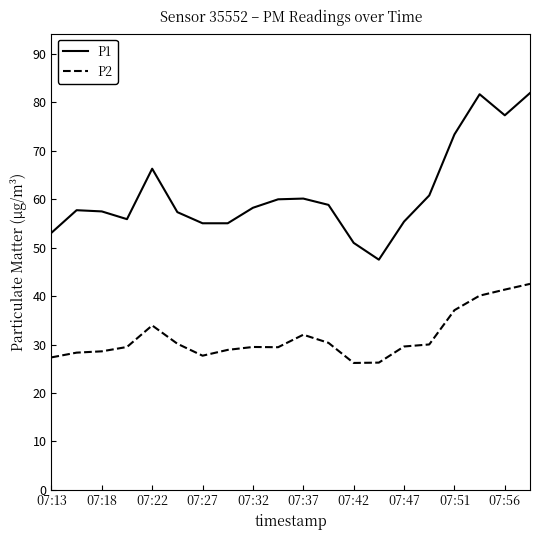

Is this an area chart (filled region under the line)?

No